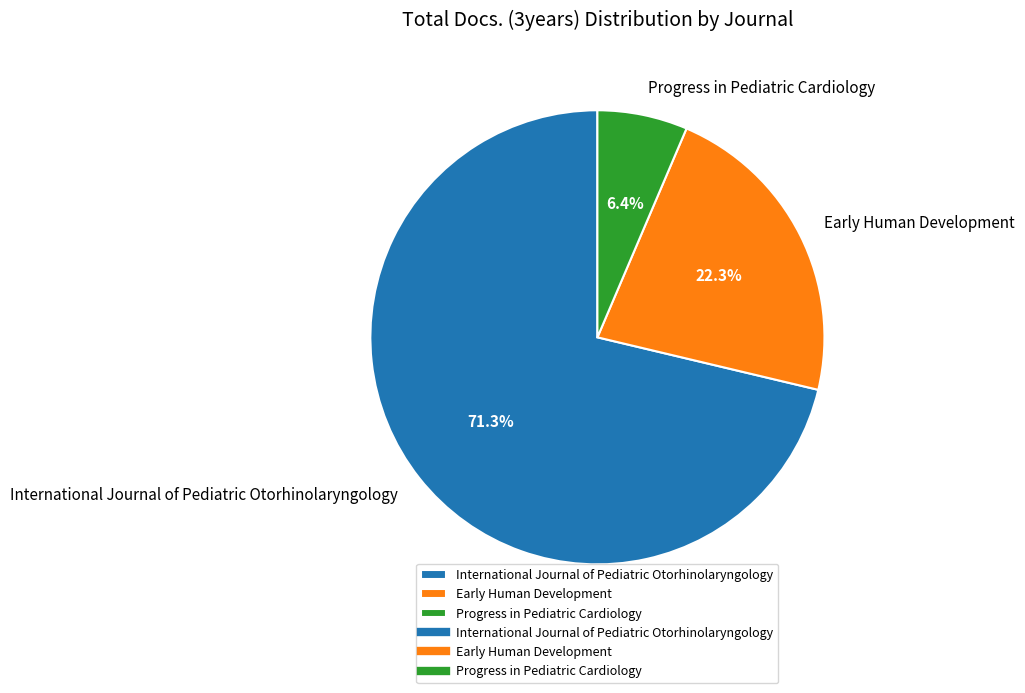

To the nearest percent, what is the average slice percentage?

33%